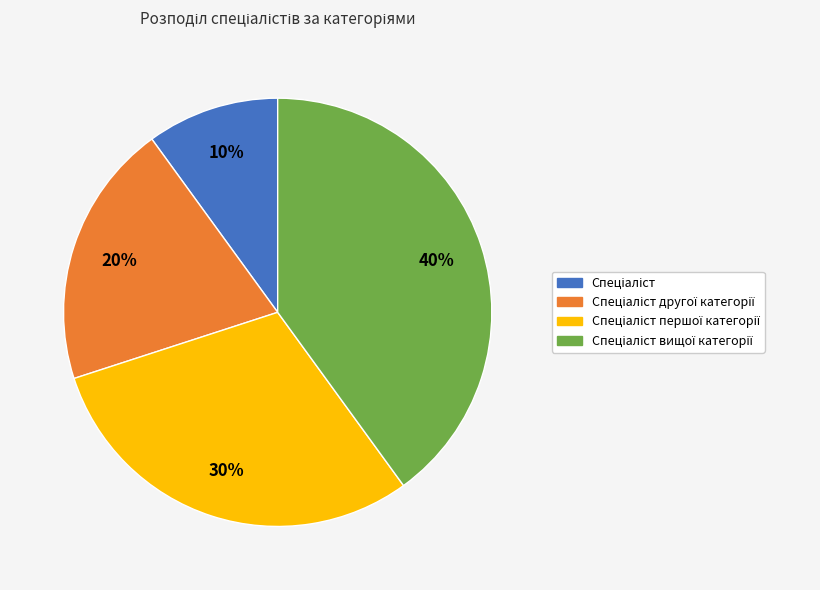

Count the number of slices in the pie.

4